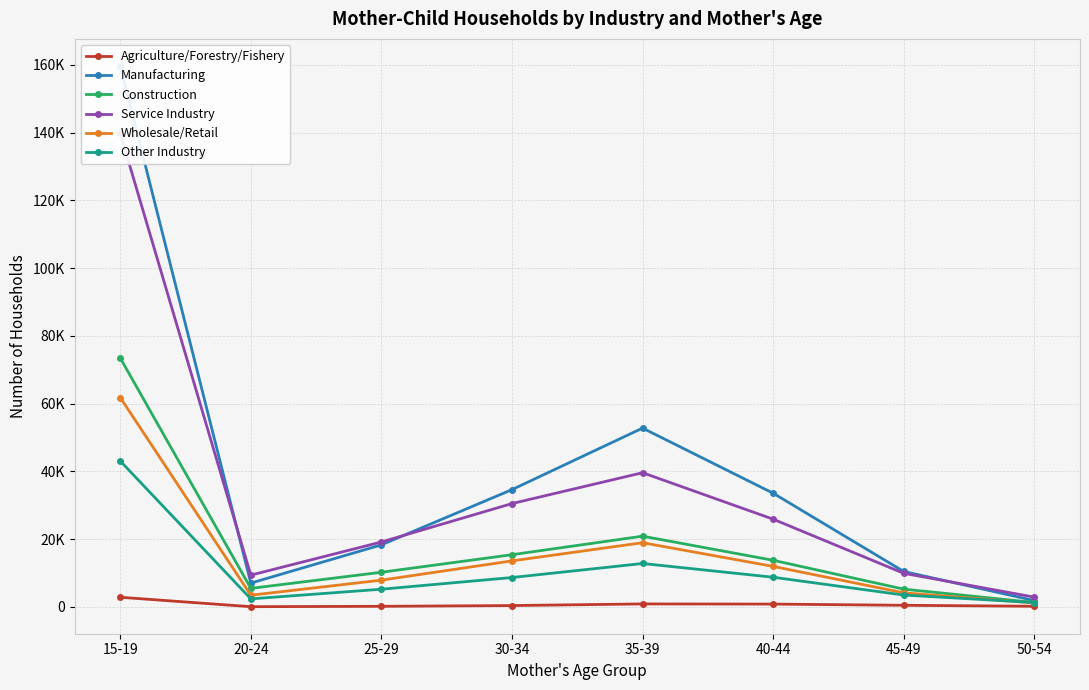

At how many categories does at least one series exceed 156244?

1